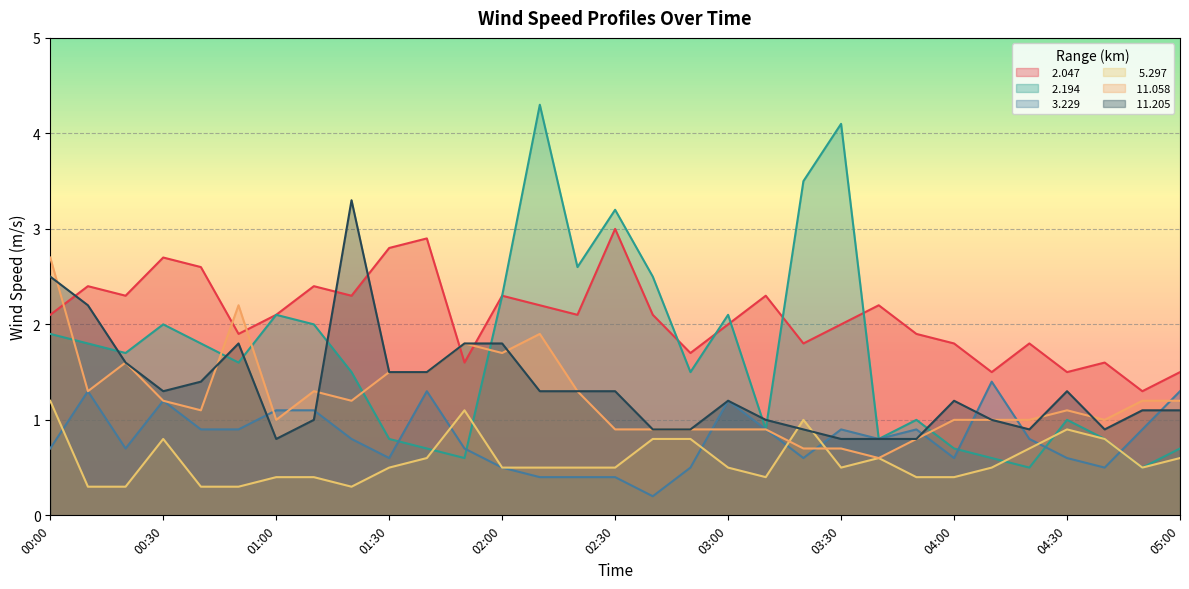

Rank the categories by   2.194 value from lowest to highest.

04:20, 04:50, 01:50, 04:10, 01:40, 04:00, 05:00, 01:30, 03:40, 04:40, 03:10, 03:50, 04:30, 01:20, 02:50, 00:50, 00:20, 00:10, 00:40, 00:00, 00:30, 01:10, 01:00, 03:00, 02:00, 02:40, 02:20, 02:30, 03:20, 03:30, 02:10